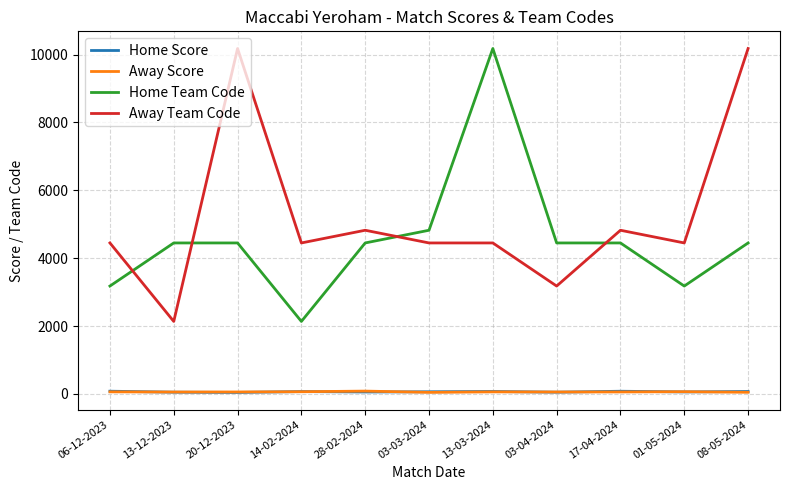

What is the lowest value of the Away Score series?

47